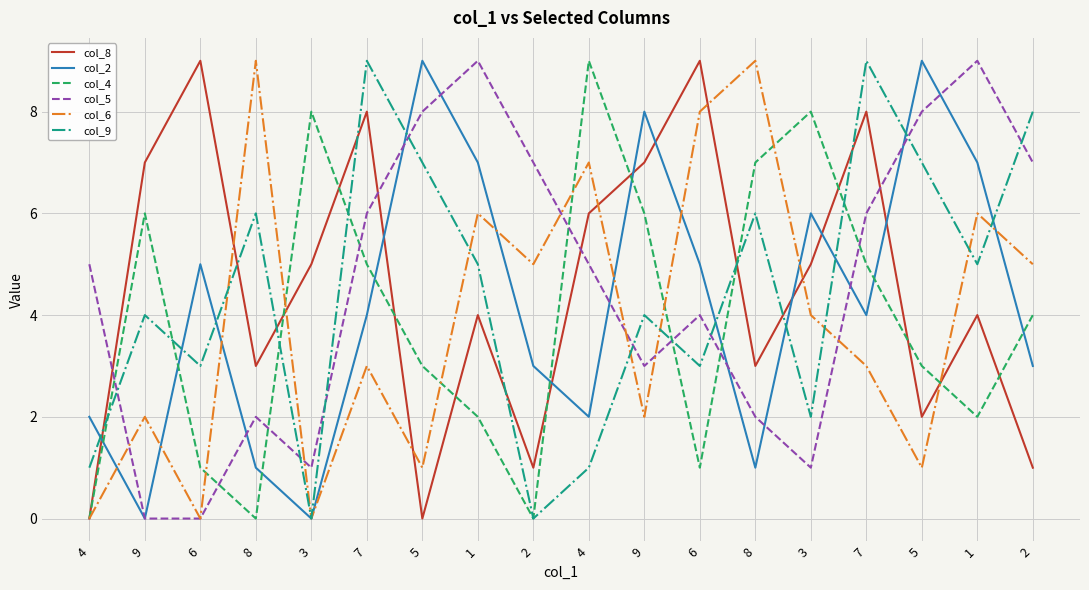

At which label is col_9 closest to 4?

9